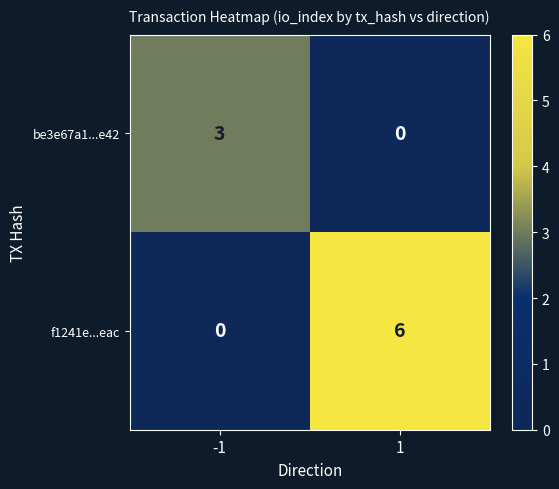

Reading right to left, transcribe all the data shown in this chart.

be3e67a1...e42: 0	3
f1241e...eac: 6	0